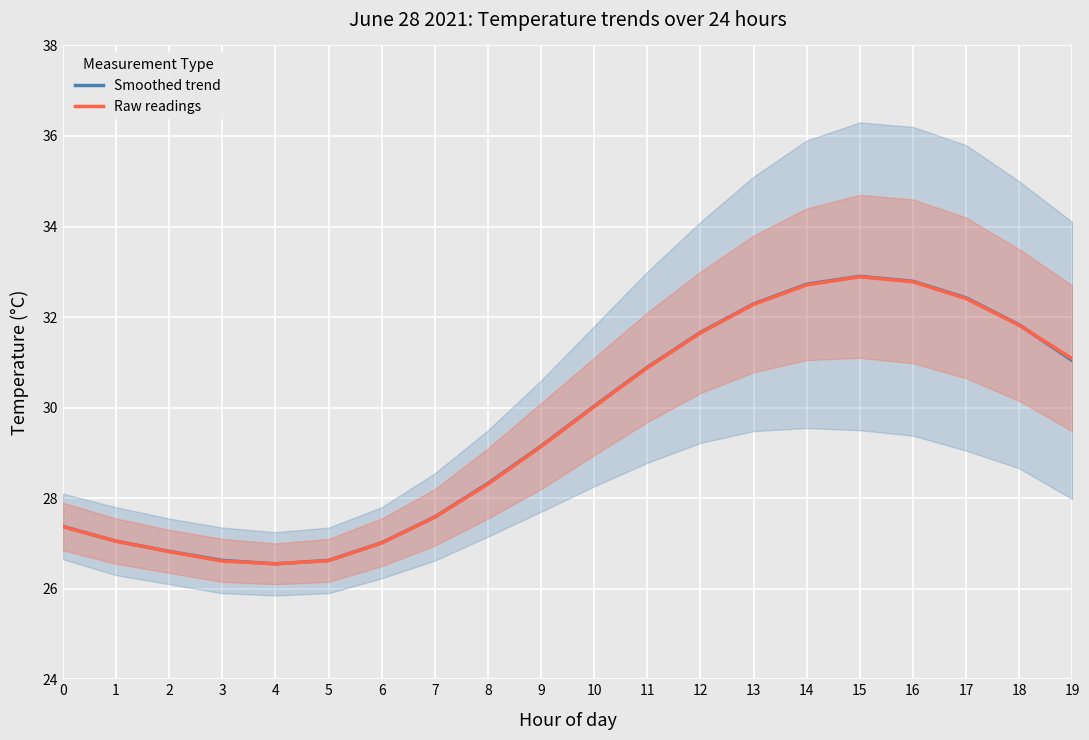

In Raw readings, how many points are lower than both neighbors (excluding endpoints)?

1